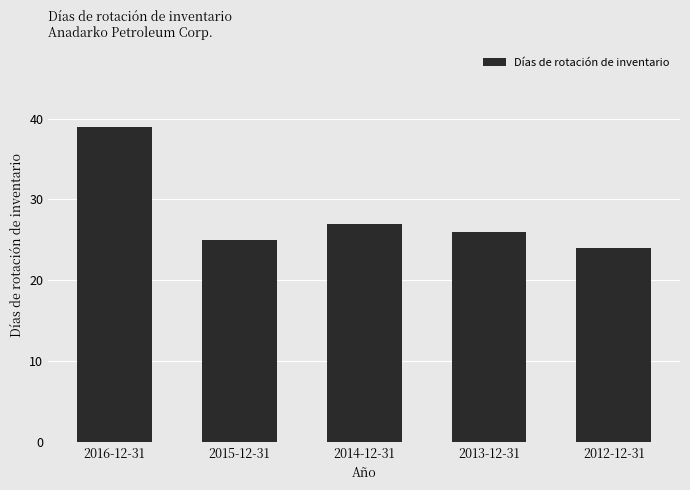

List the labels in order of value, largest first.

2016-12-31, 2014-12-31, 2013-12-31, 2015-12-31, 2012-12-31